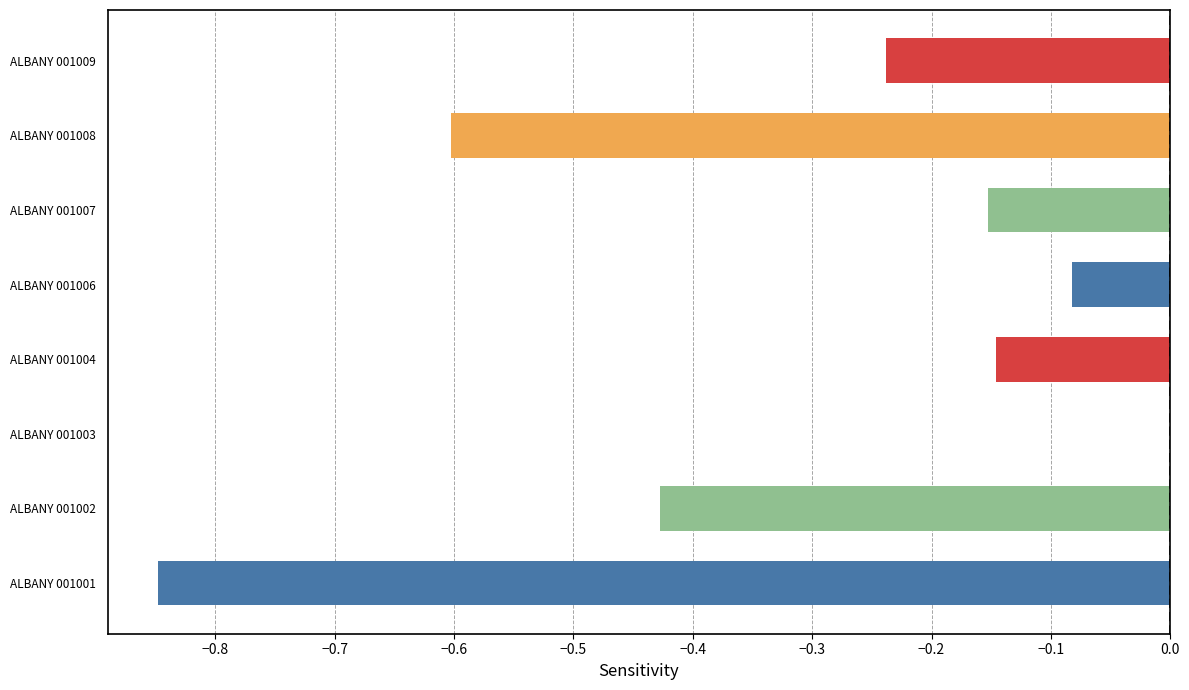

Does the chart contain stacked bars?

No